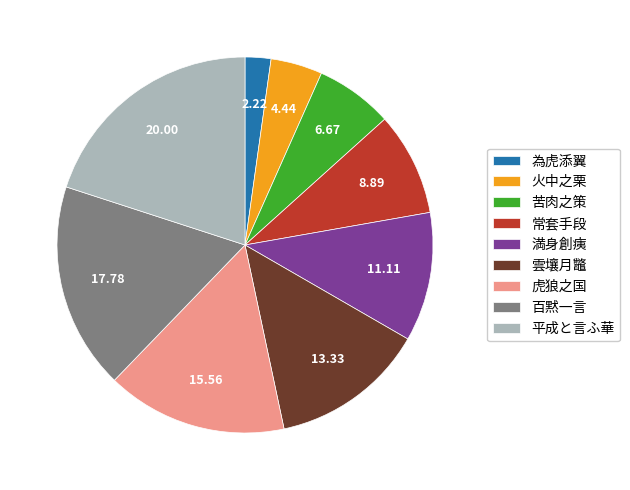

Is the sum of 常套手段 and 火中之栗 greater than half?

No